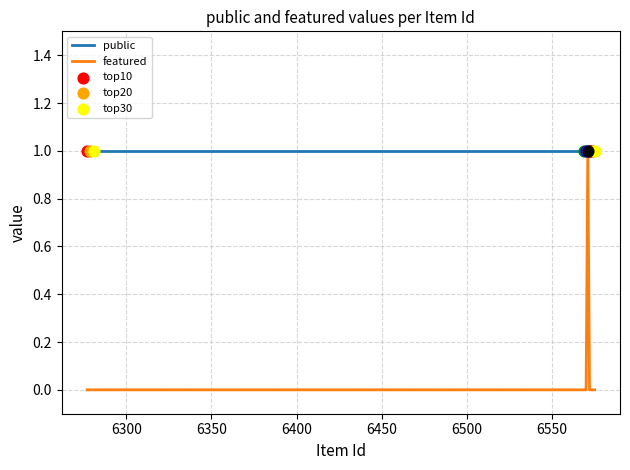

Rank the series by their average value, from lowest to highest.

featured, public